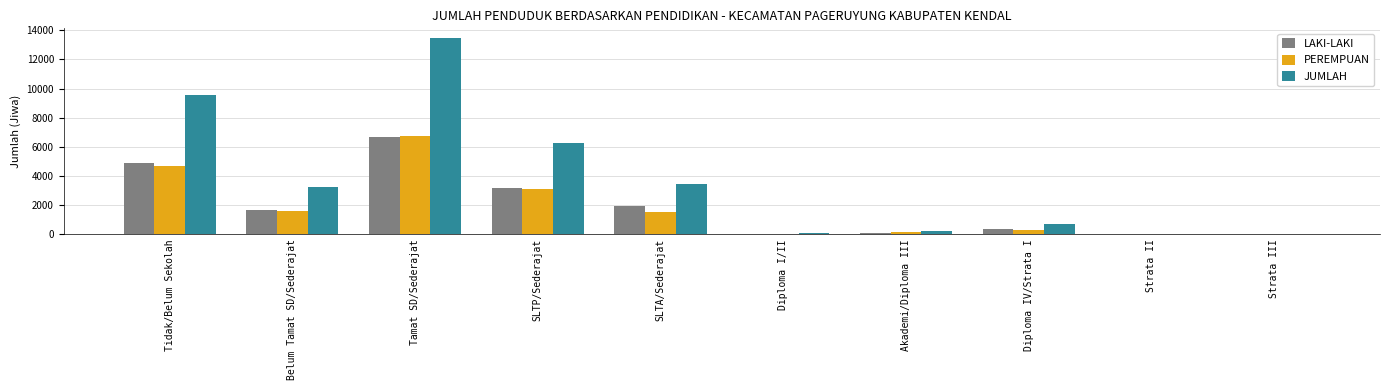

At which label does PEREMPUAN reach its peak?

Tamat SD/Sederajat